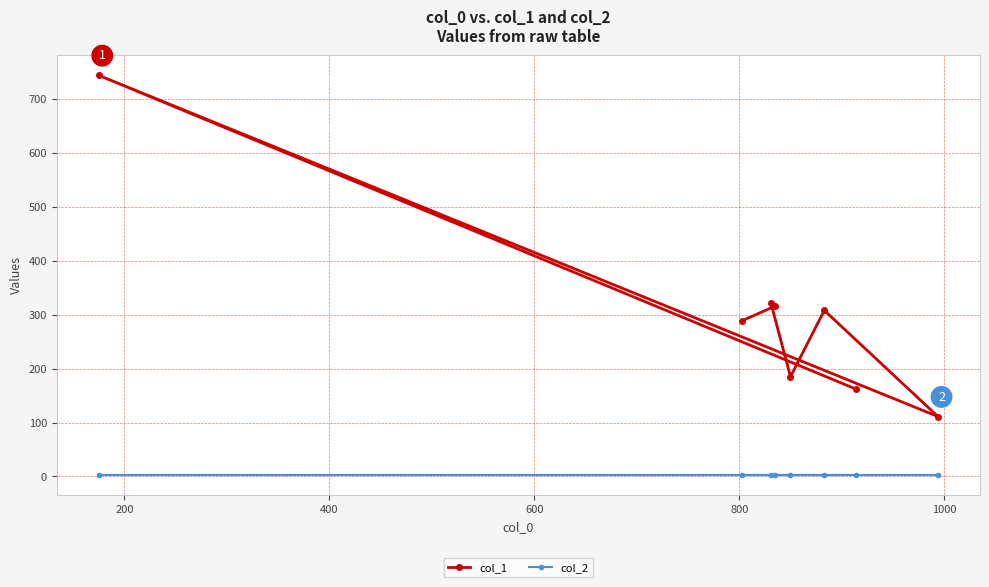

At how many categories does at least one series exceed 88?

8